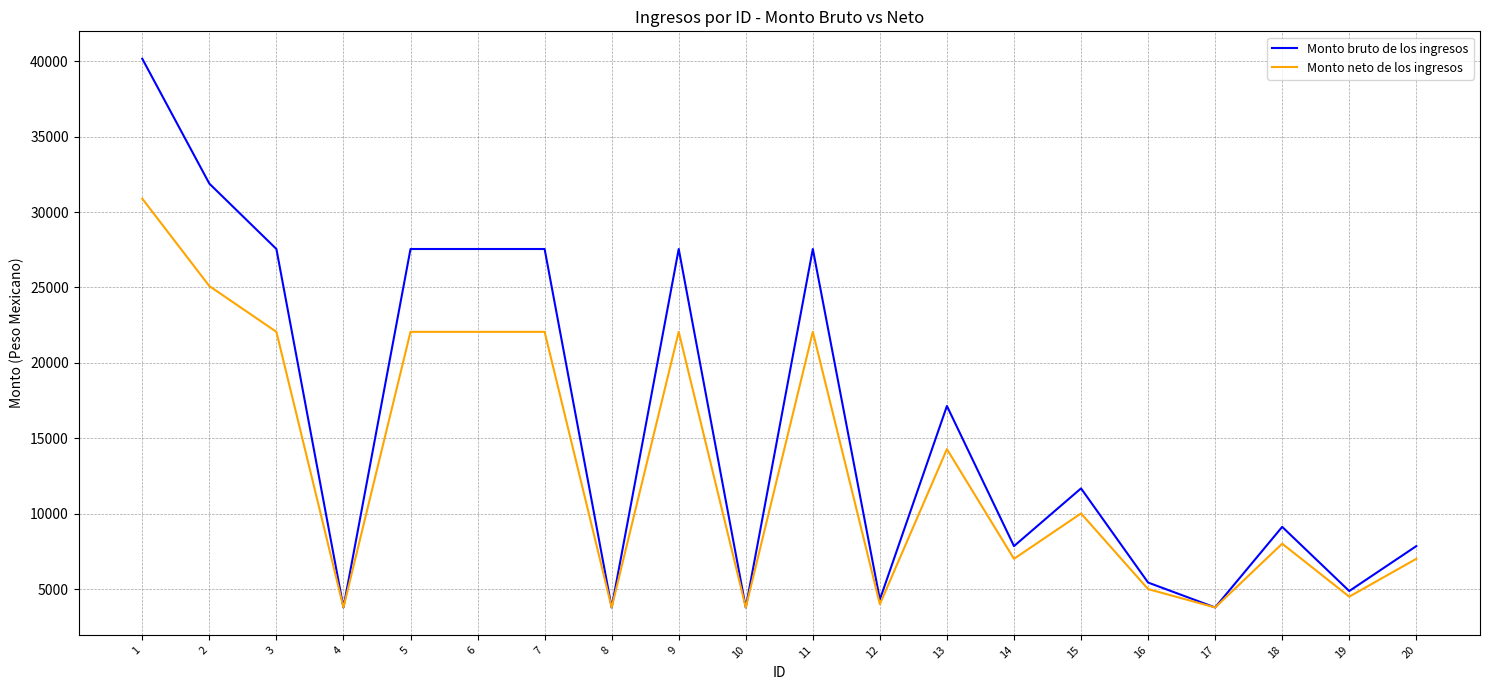

At which category is the sum across all series the highest?

1